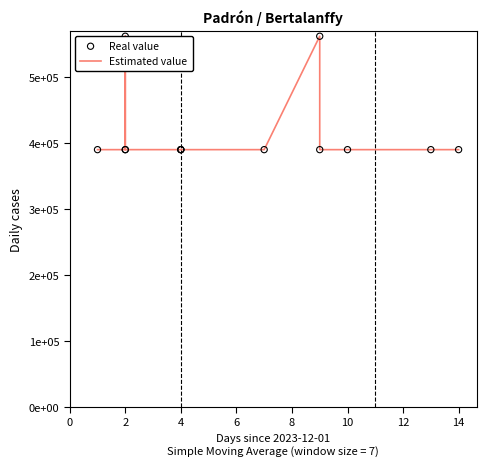

Which series has the widest spread of Y values?

Estimated value